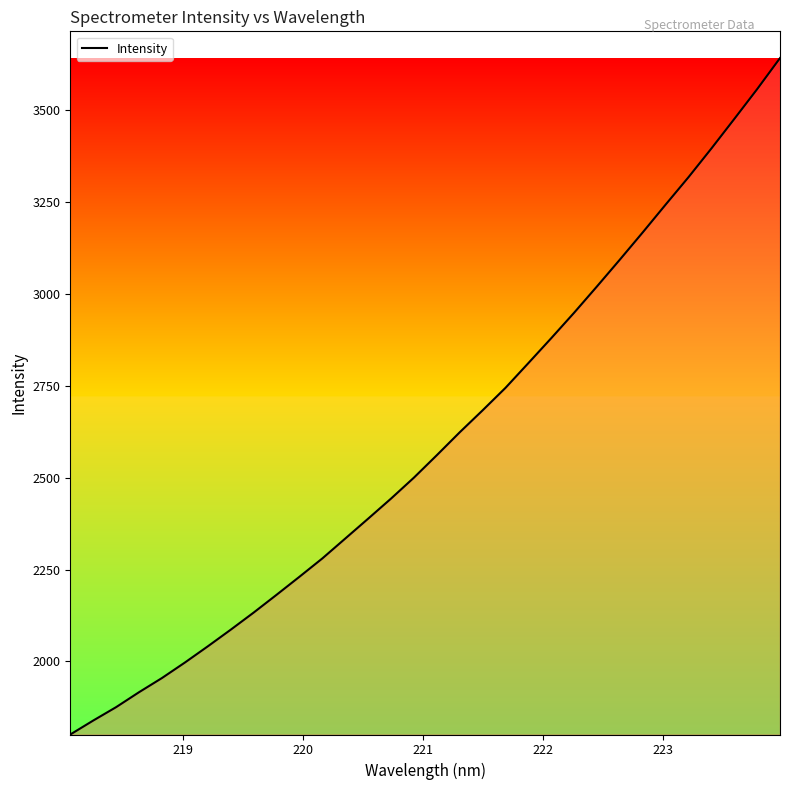

What is the difference between the maximum and minimum values?

1841.6